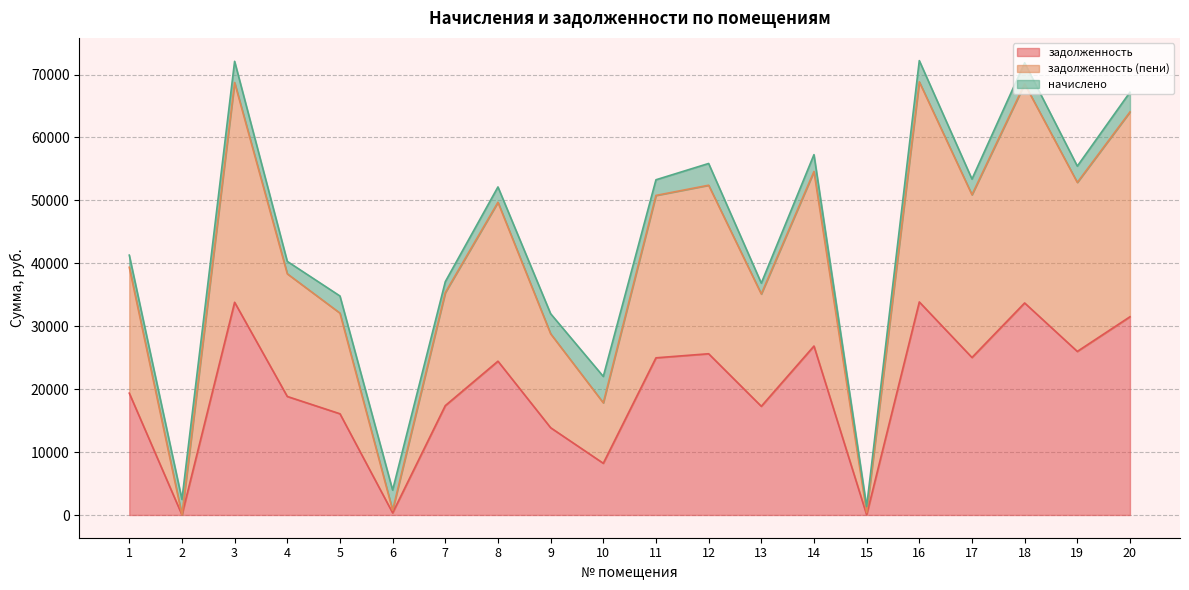

List the labels in order of задолженность (пени) value, smallest first.

2, 15, 6, 10, 9, 5, 13, 7, 4, 1, 8, 11, 17, 12, 19, 14, 20, 18, 3, 16